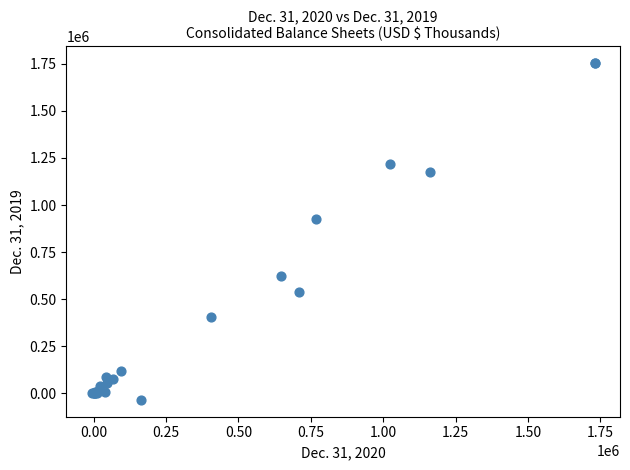

What Y value in the scatter plot is closest to 859302?

924539